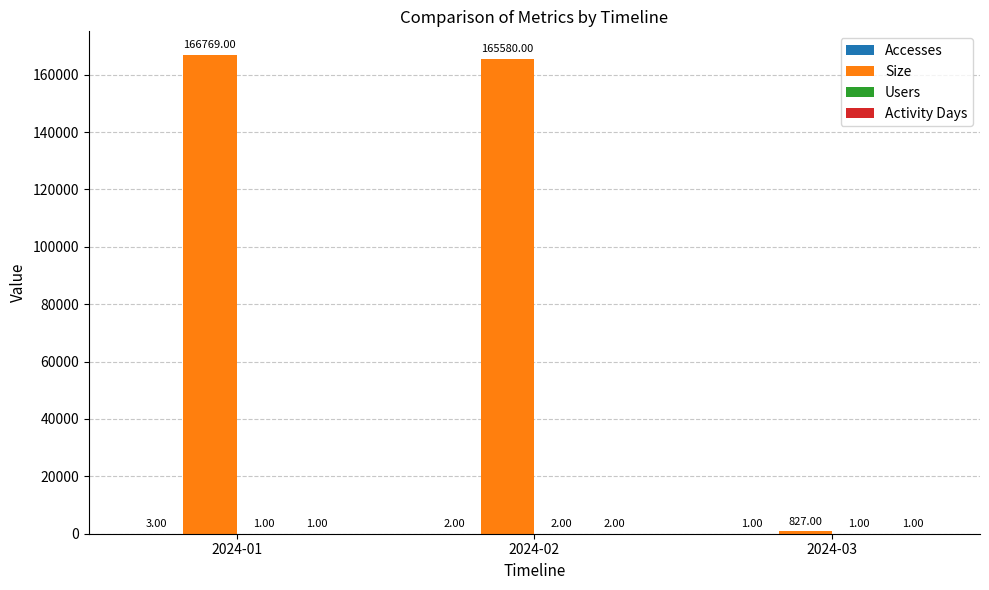

What is the total value across all series at 2024-03?

830